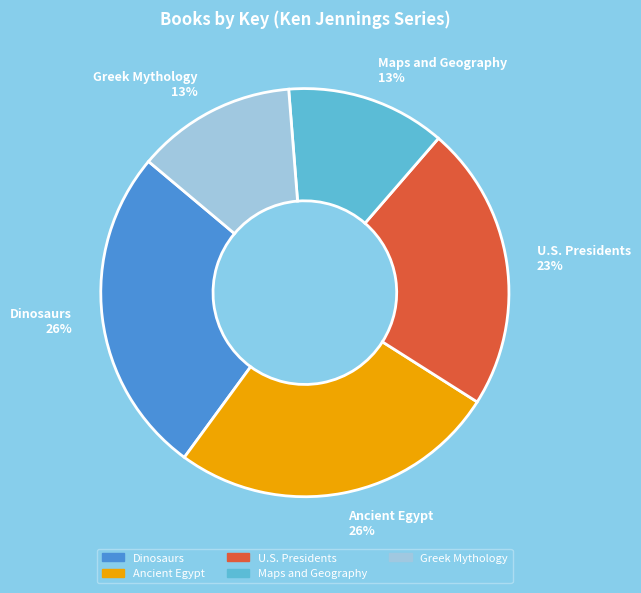

To the nearest percent, what portion does U.S. Presidents represent?

23%